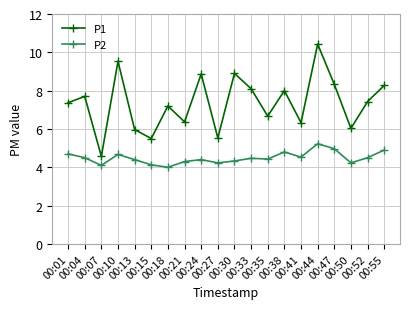

At which label does P1 first exceed 7?

00:01